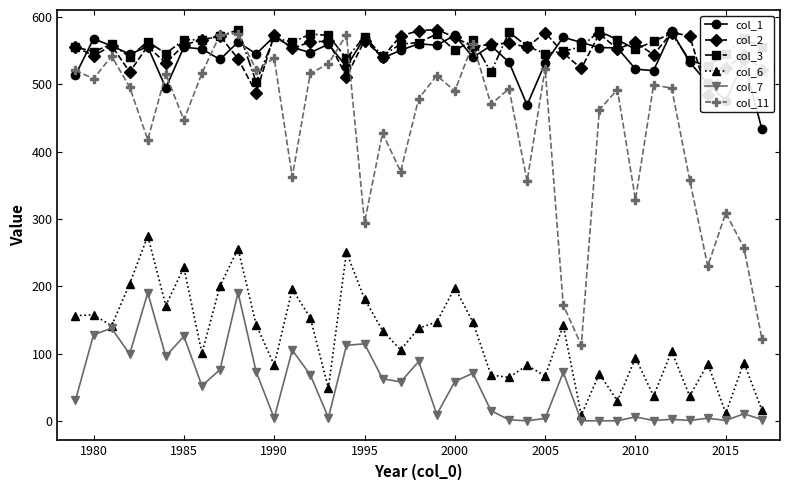

The value of col_3 at 2010 is 552.4. True or false?

True